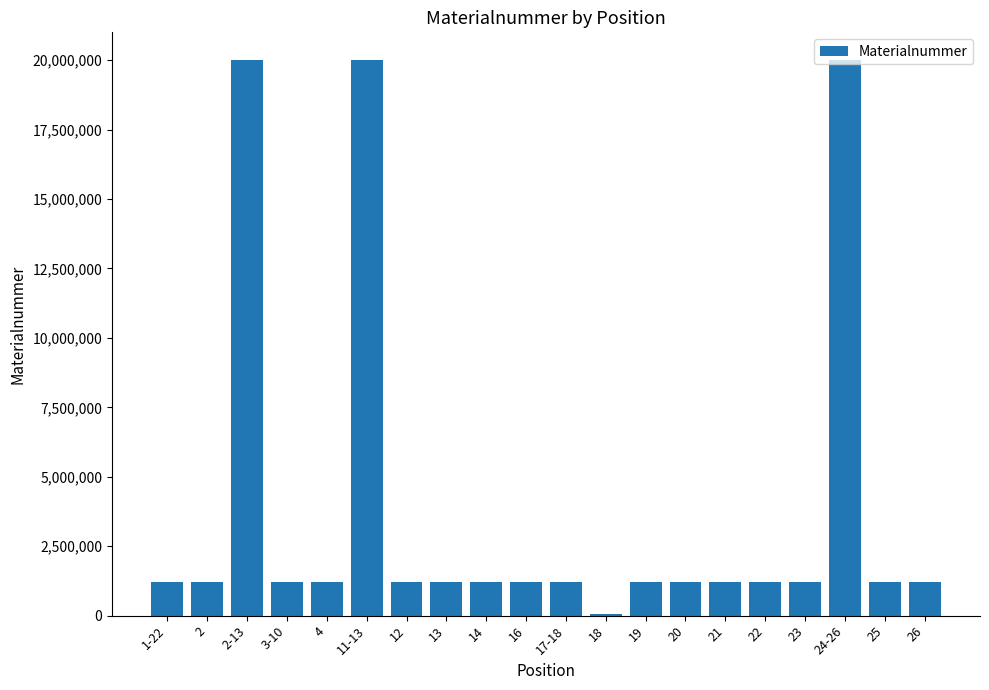

What is the difference between the second highest and minimum values?

19933574